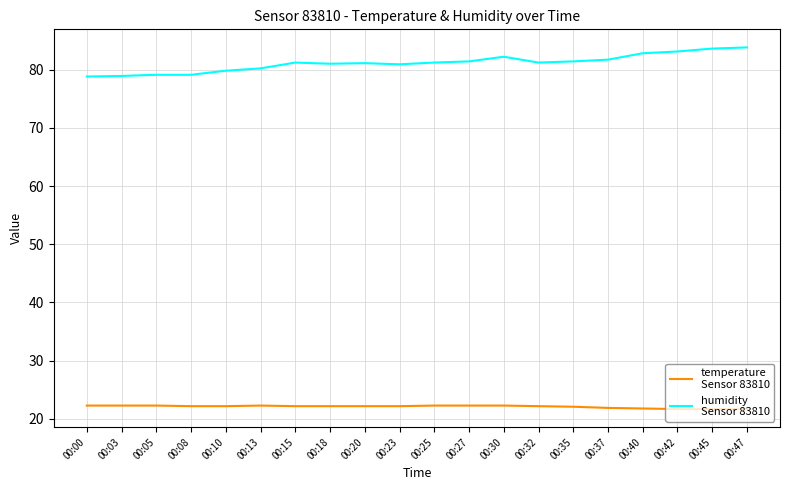

What is the total value across all series at 00:25?

103.5